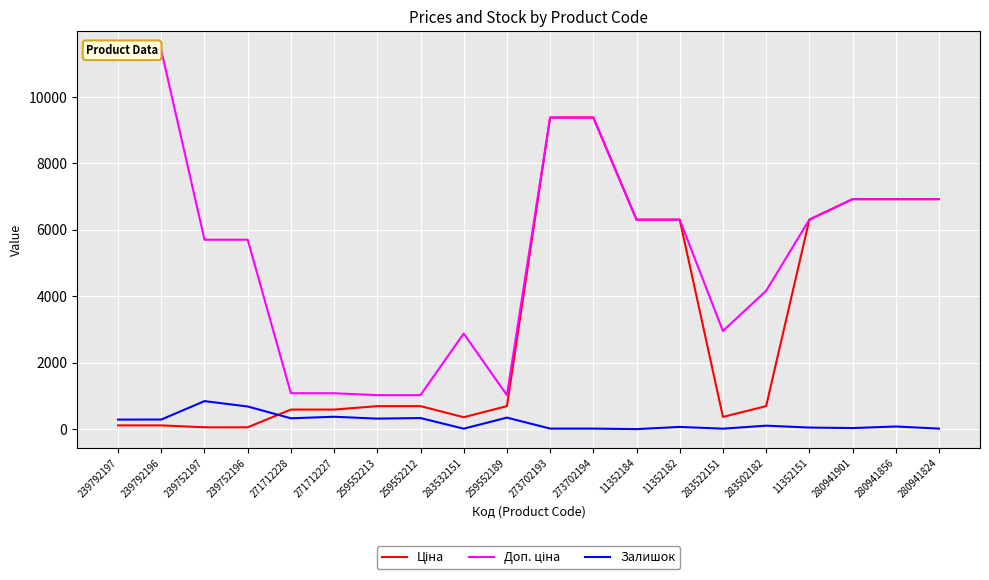

True or false: Доп. ціна and Ціна intersect in this chart.

False